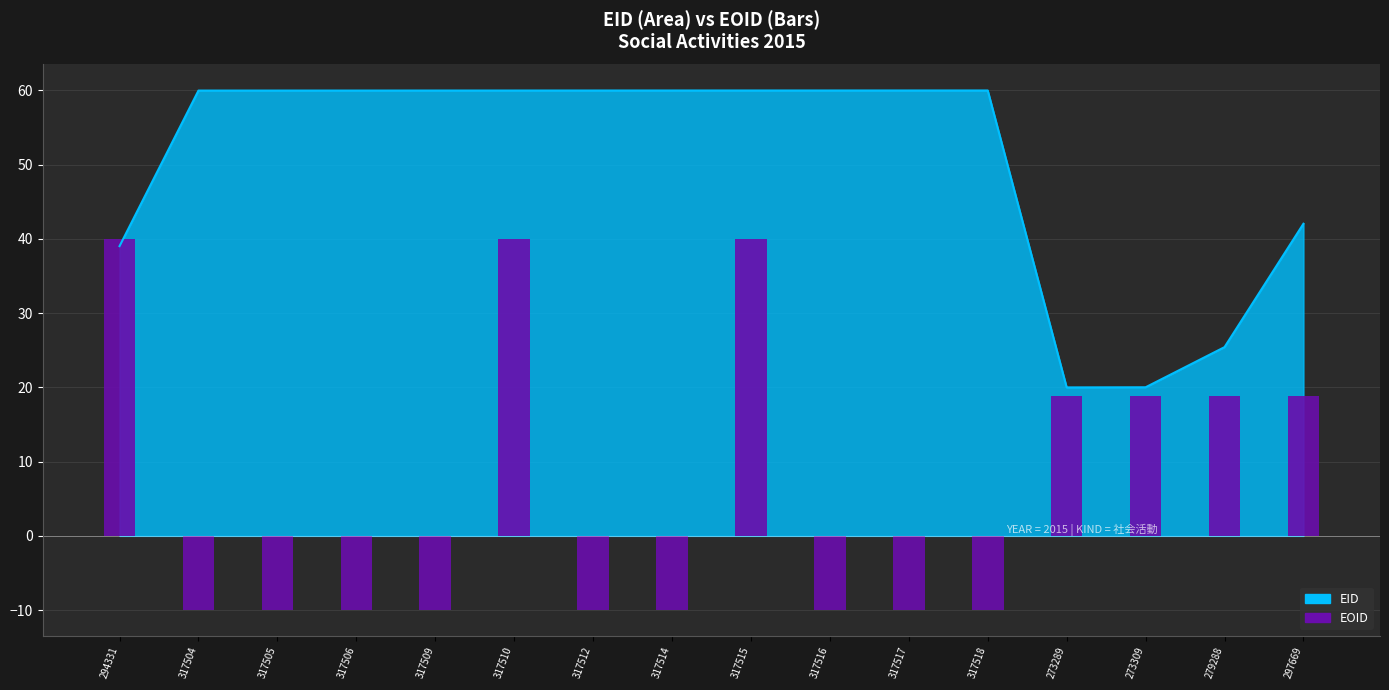

Which label corresponds to the largest value in the chart?

294331